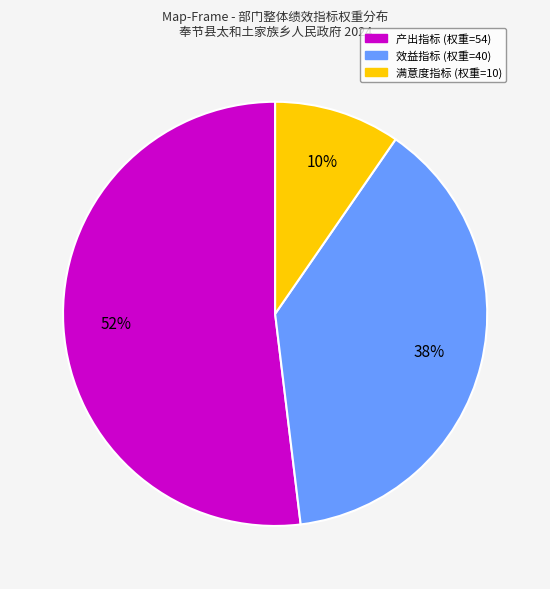

Do 产出指标 and 满意度指标 together represent more than half of the pie?

Yes